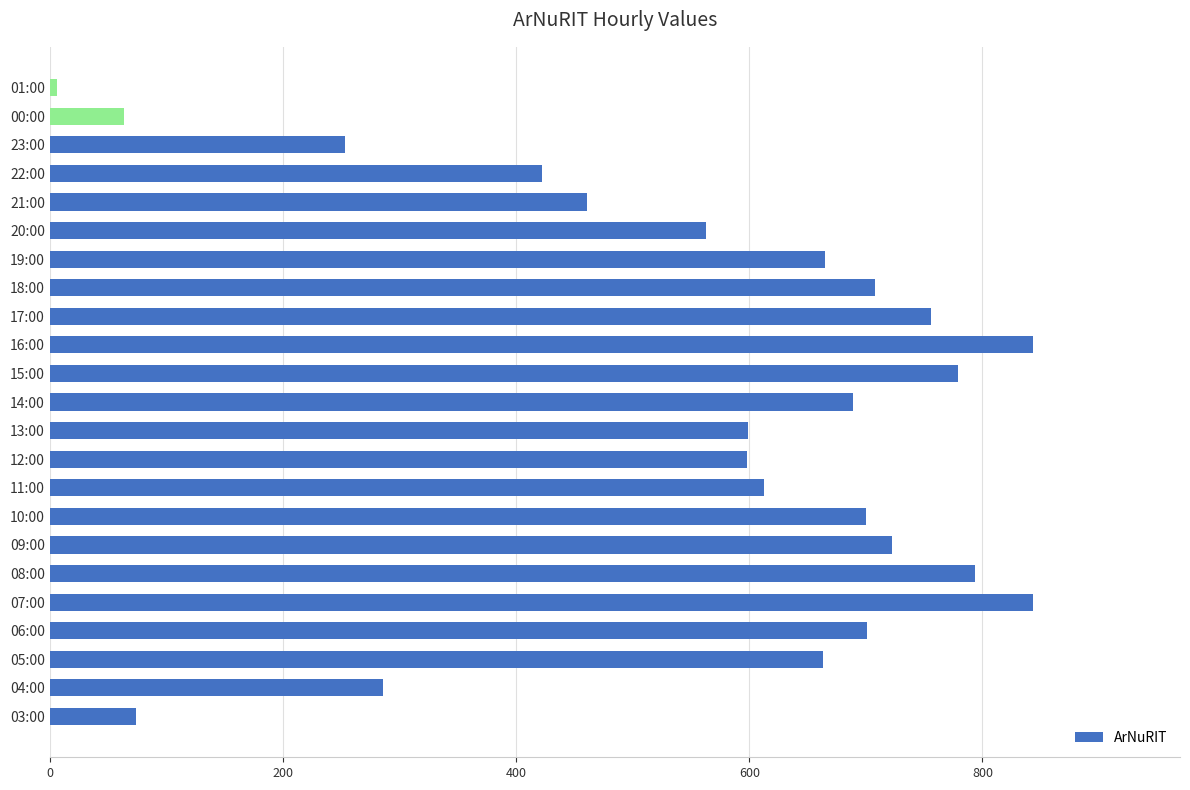

What is the change in value from 19:00 to 22:00?

-243